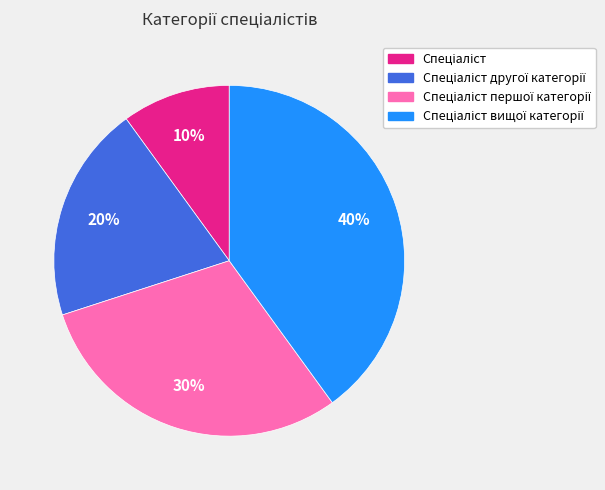

Count the number of slices in the pie.

4